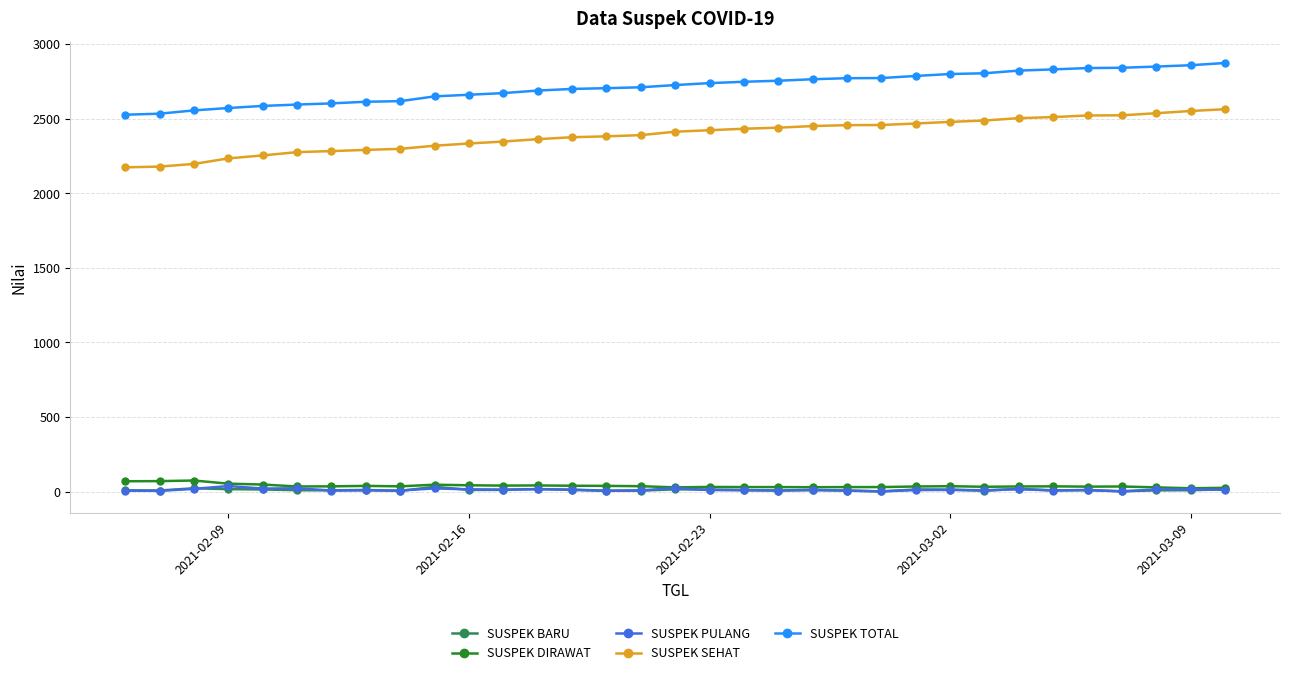

What is the greatest value displayed?

2875